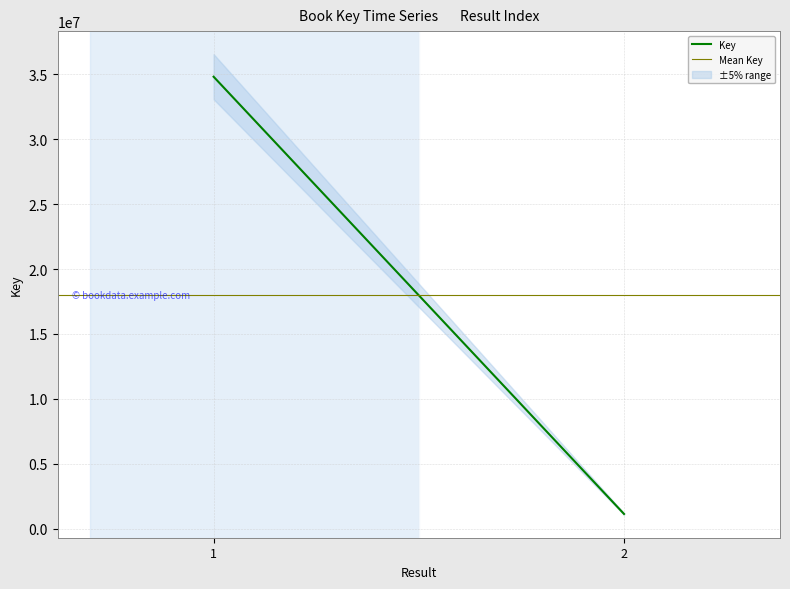

Reading left to right, what are all the values shown in this chart?

Key: 34816282.0	1125313.0
Mean Key: 17970797.5	17970797.5